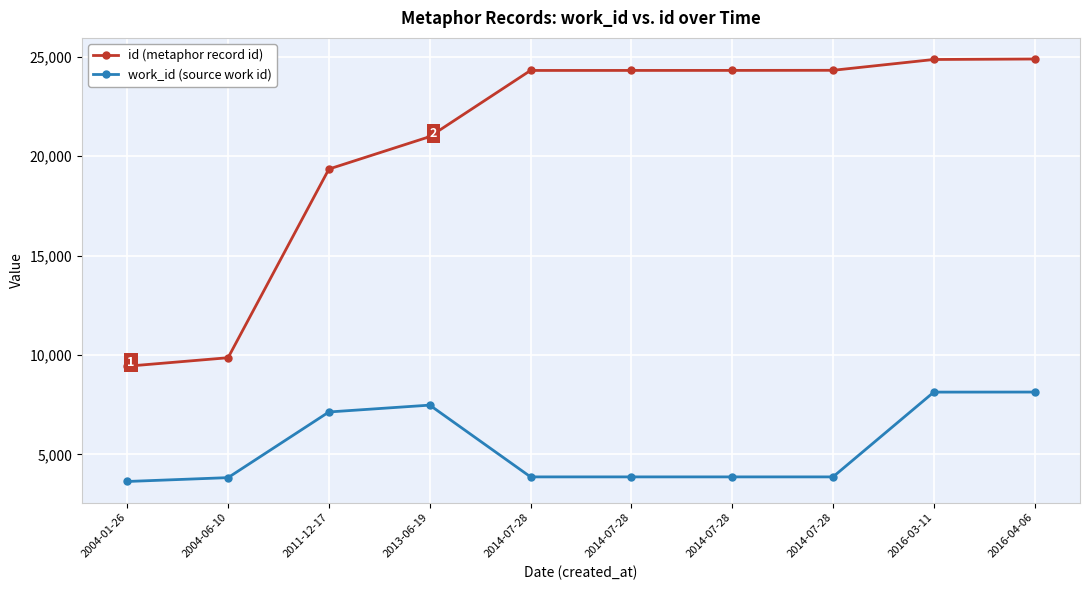

Between 2016-04-06 and 2004-06-10, which is larger?

2016-04-06